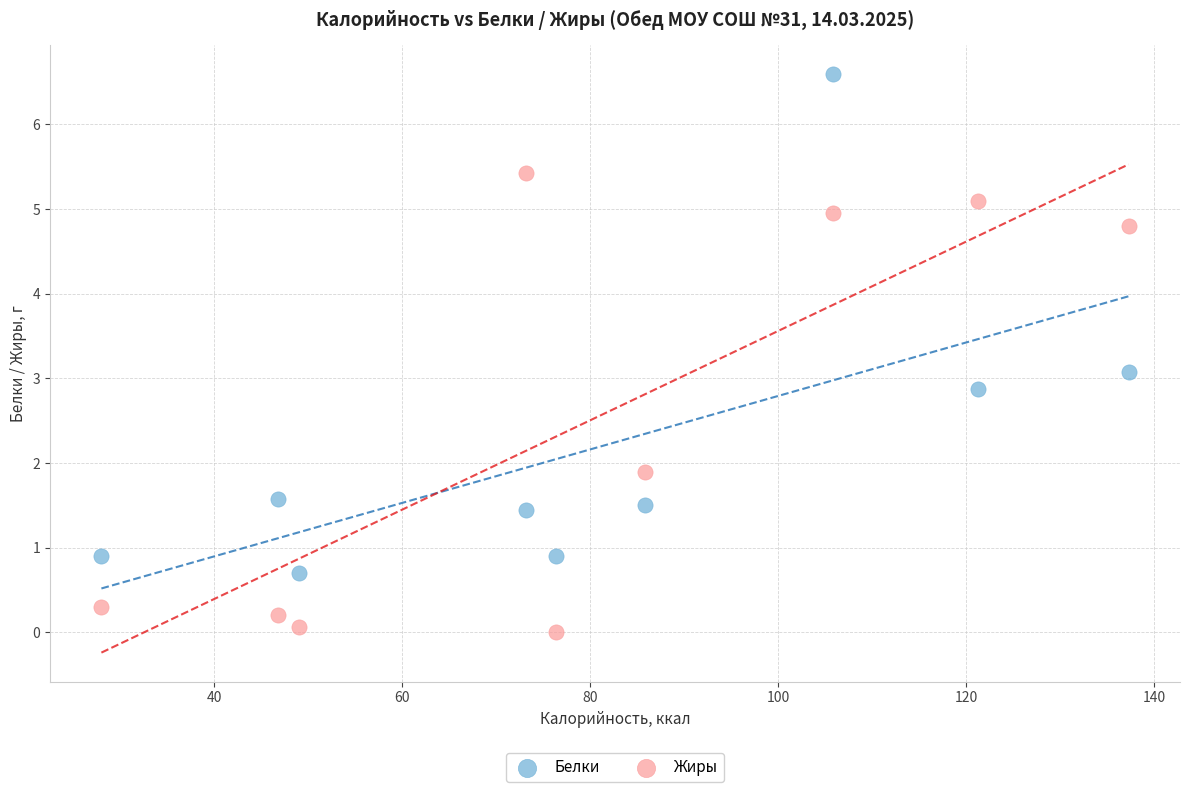

Which series contains the highest Y value?

Белки